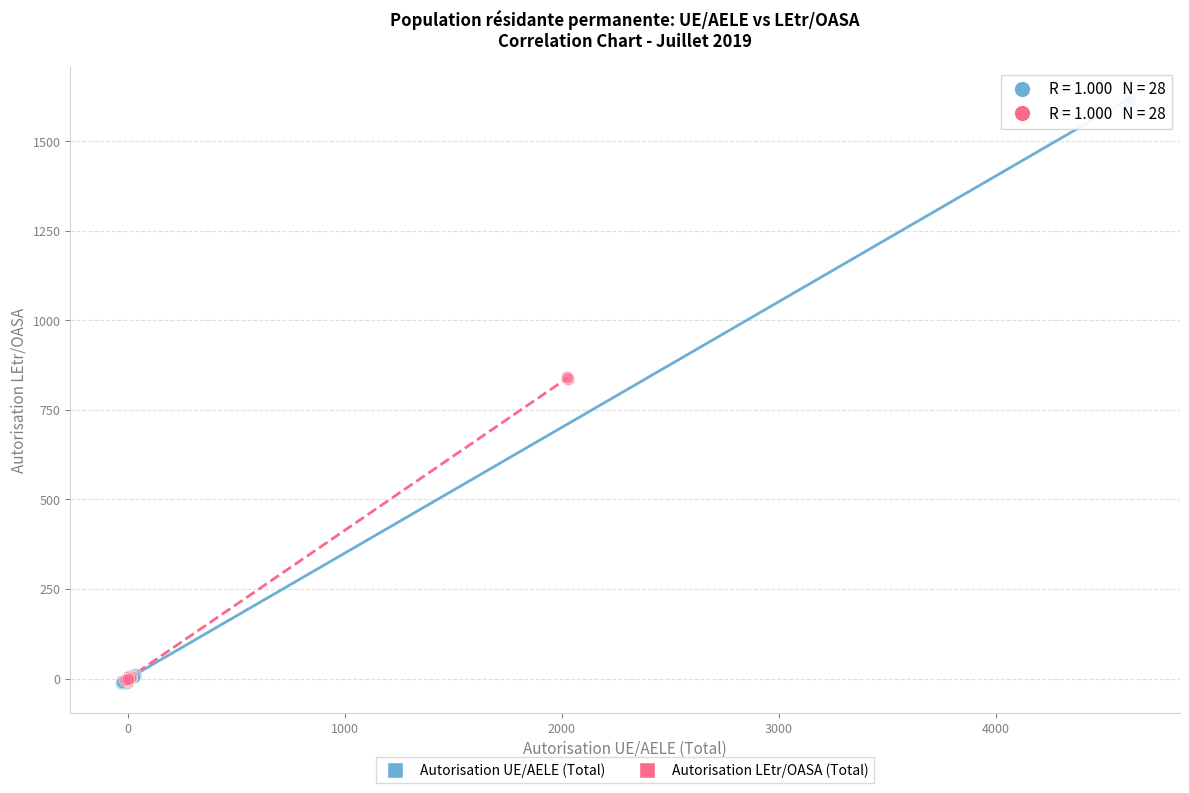

Which series has the widest spread of Y values?

Autorisation UE/AELE (Total)